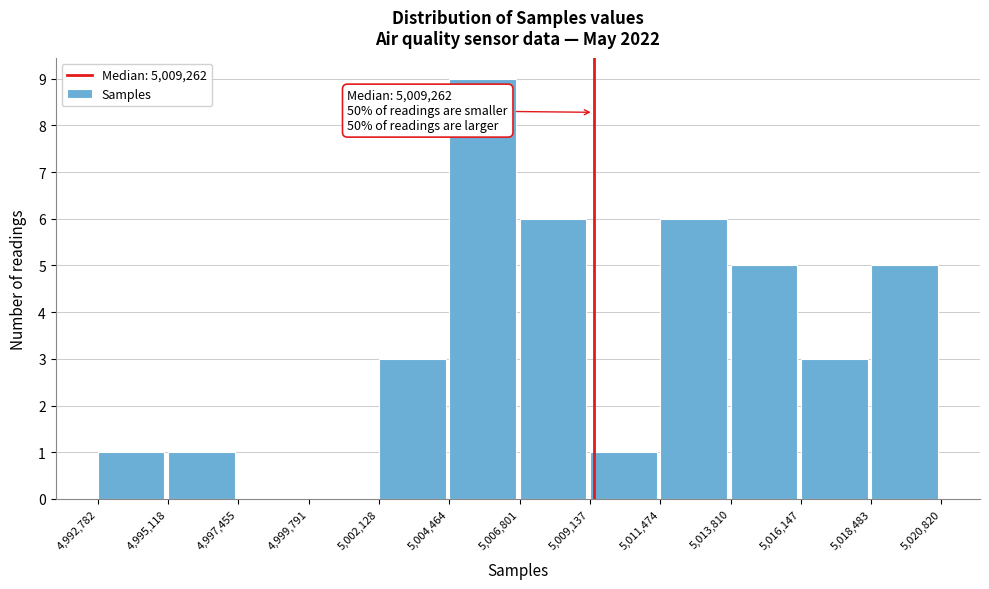

Over which range of the x-axis is the bar tallest?

5,004,464 to 5,006,801